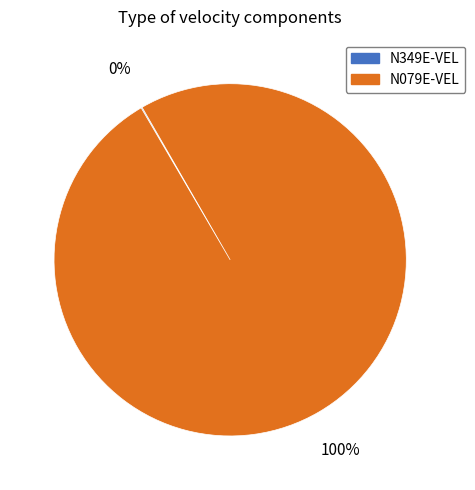

Which slice is the largest?

N079E-VEL